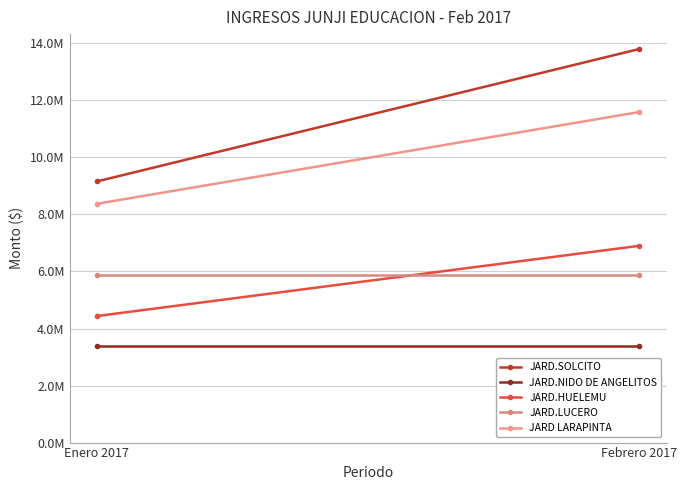

What is the difference between the maximum and minimum values in the JARD LARAPINTA series?

3221303